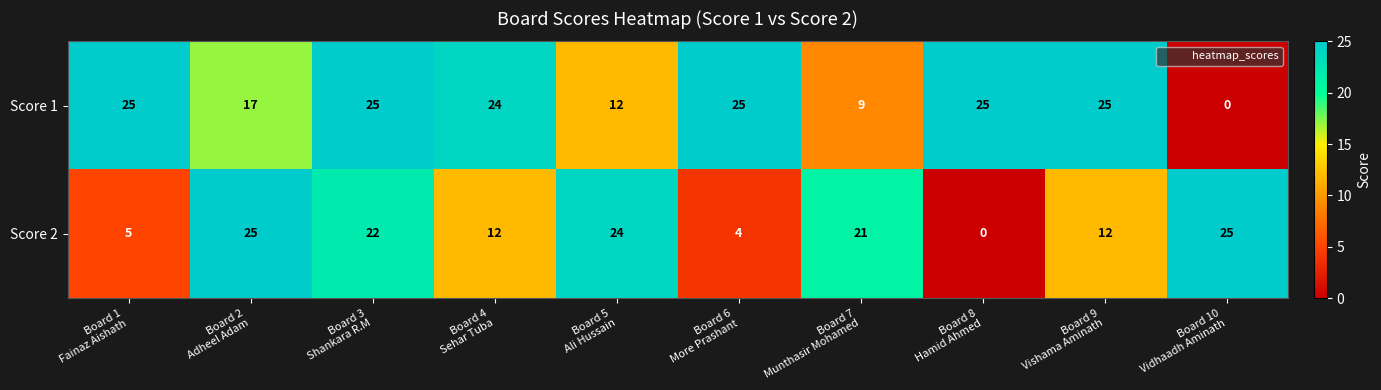

Rank the series at Board 3
Shankara R.M from lowest to highest value.

Score 2, Score 1